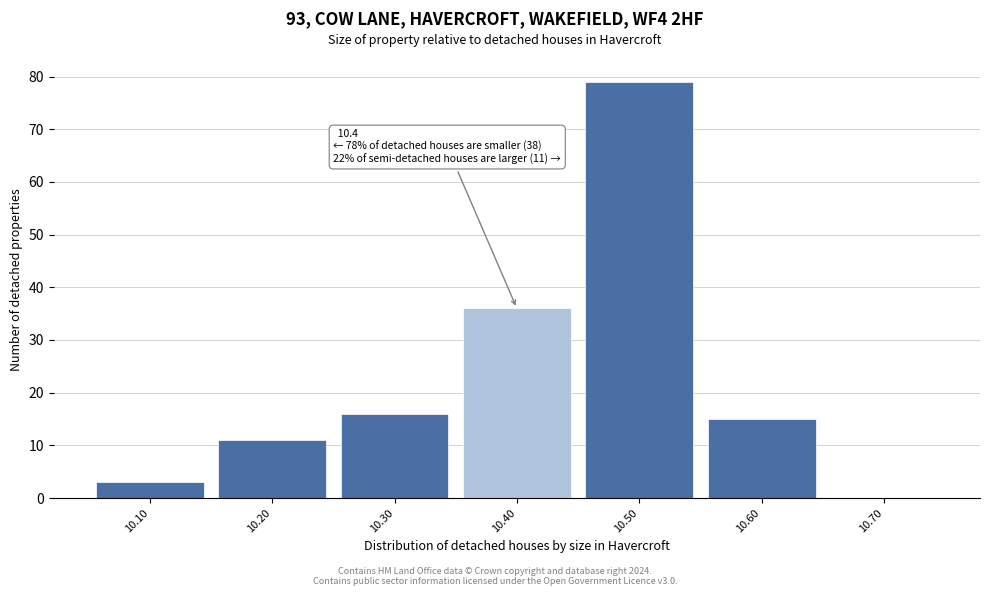

Over which range of the x-axis is the bar tallest?

10.45 to 10.55